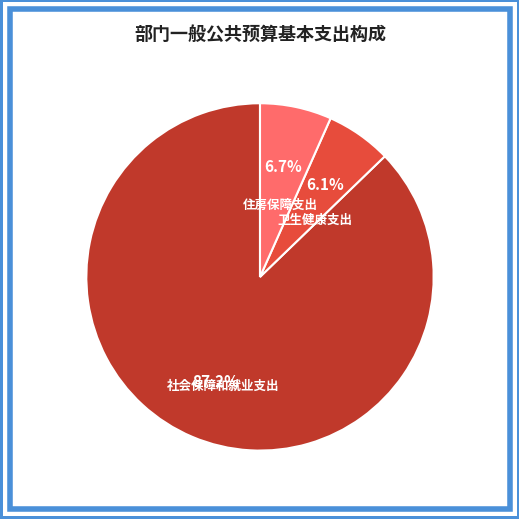

Is there a majority slice in this chart?

Yes